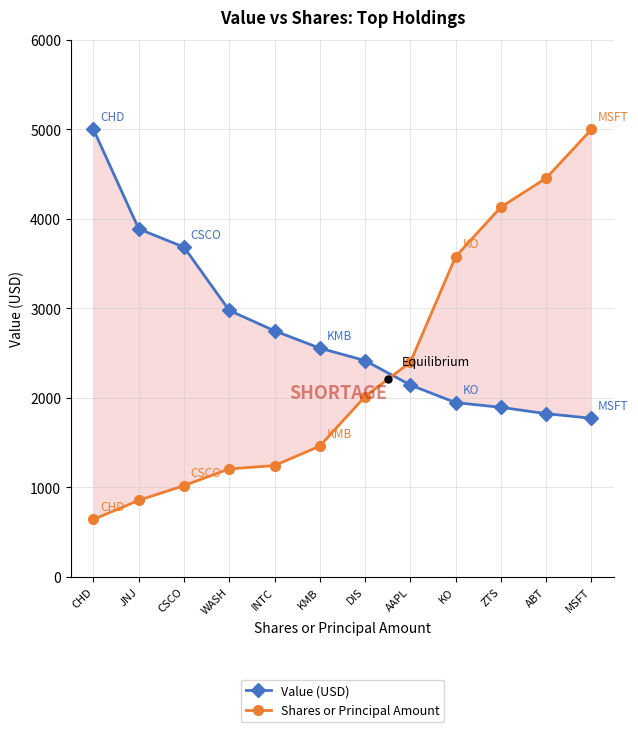

Is the value of Shares or Principal Amount at JNJ greater than the value of Value (USD) at MSFT?

No